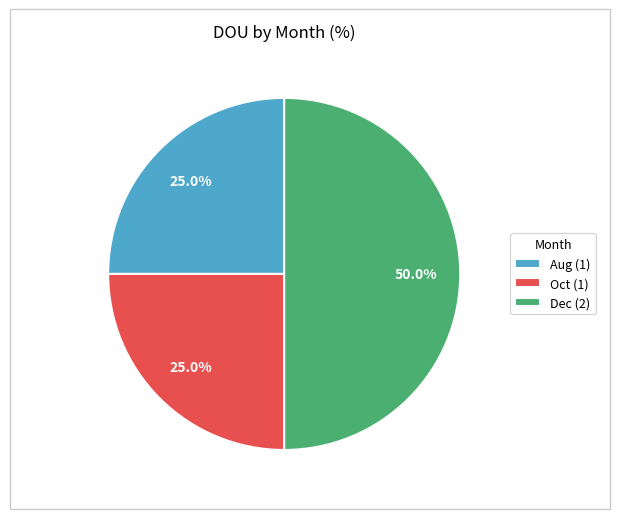

What is the largest slice in the pie chart?

Dec (2)